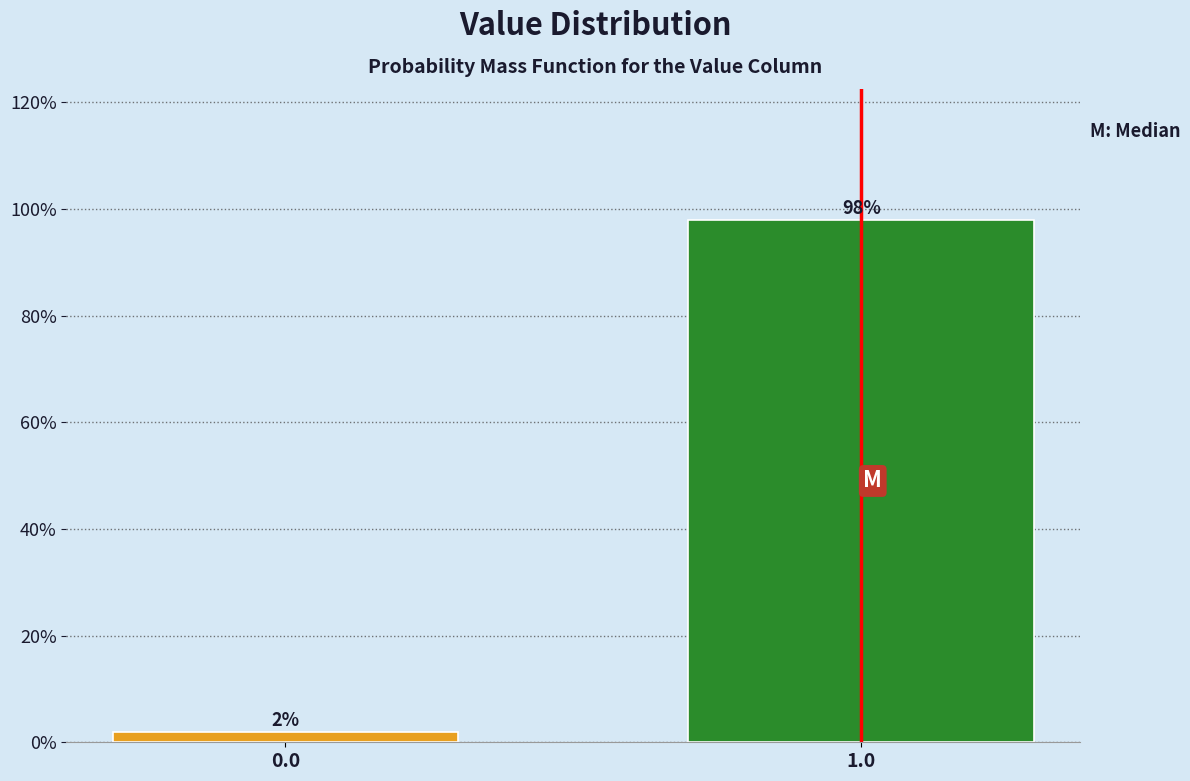

Reading left to right, transcribe all the data shown in this chart.

2	98